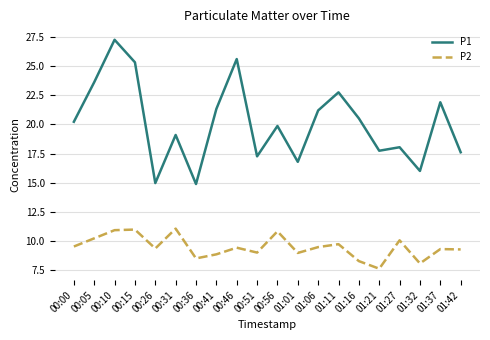

Does the chart display data point markers on the line(s)?

No